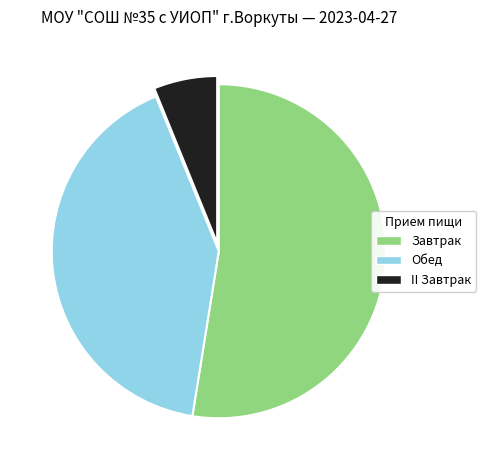

The Завтрак slice represents 53% of the pie. True or false?

True